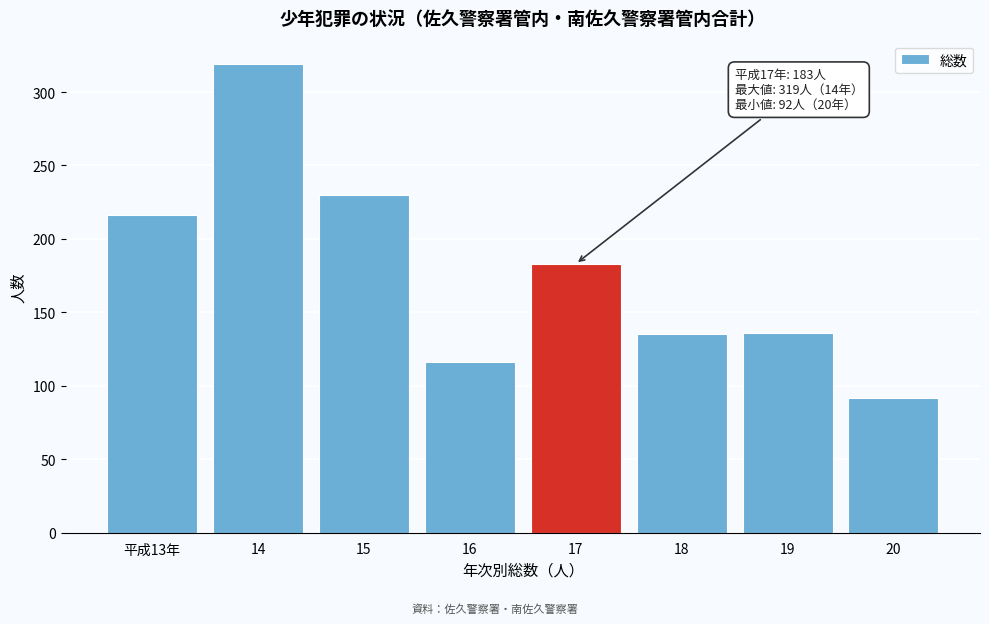

What is the approximate value at 16, to the nearest 5?

115